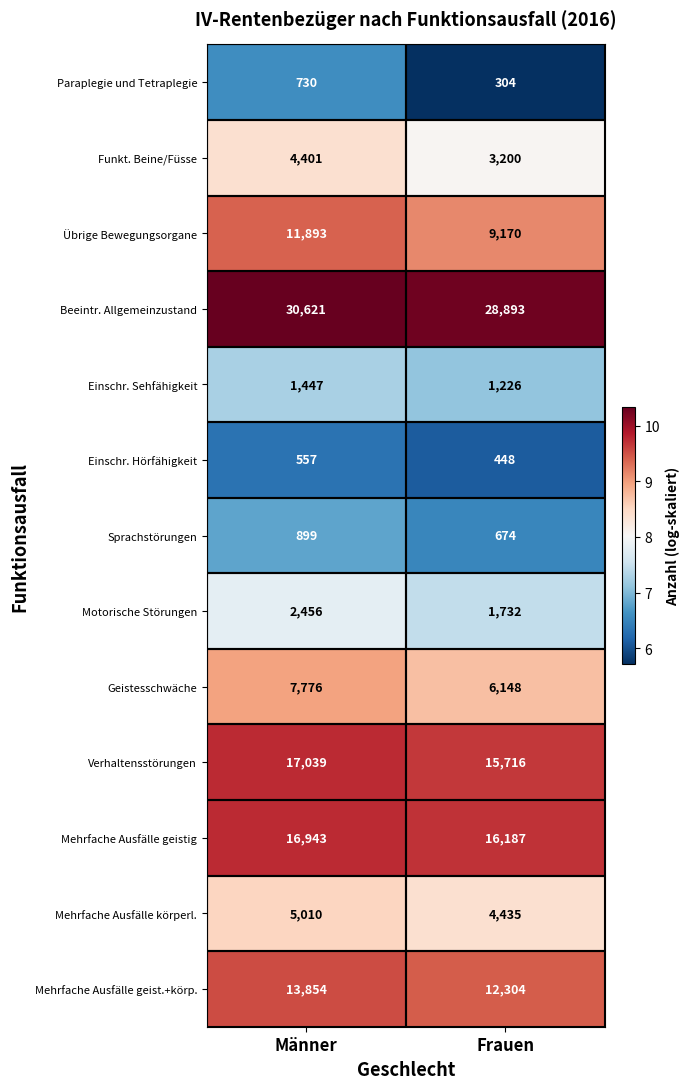

Rank the series by their maximum value, from lowest to highest.

Einschr. Hörfähigkeit, Paraplegie und Tetraplegie, Sprachstörungen, Einschr. Sehfähigkeit, Motorische Störungen, Funkt. Beine/Füsse, Mehrfache Ausfälle körperl., Geistesschwäche, Übrige Bewegungsorgane, Mehrfache Ausfälle geist.+körp., Mehrfache Ausfälle geistig, Verhaltensstörungen, Beeintr. Allgemeinzustand